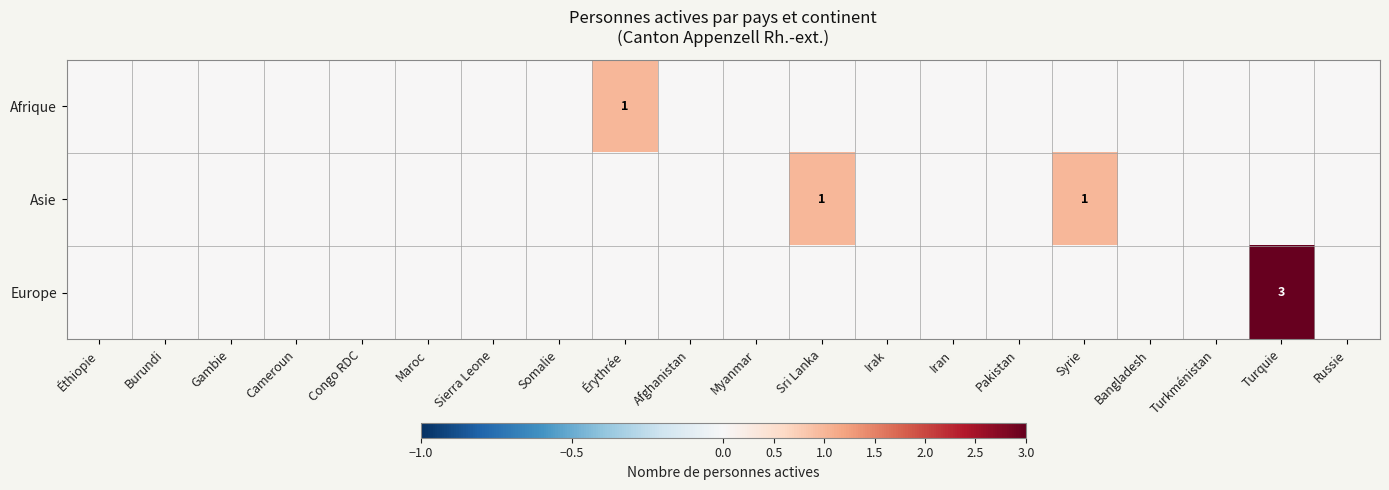

True or false: Asie has a value of 0 at Sri Lanka.

False